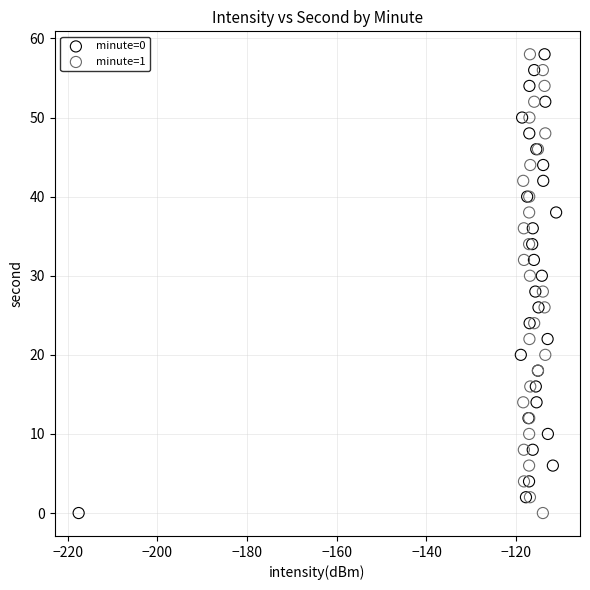

What are all the series names shown in the legend?

minute=0, minute=1